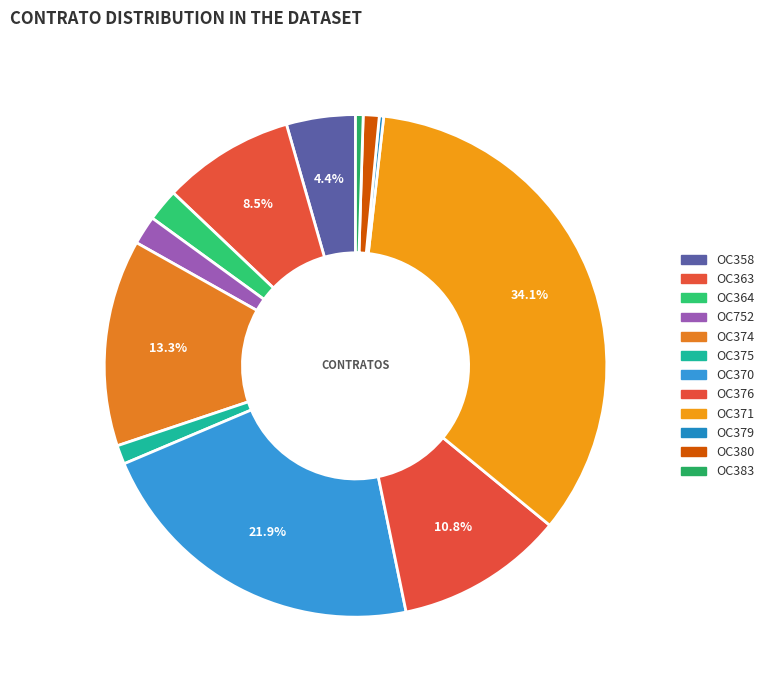

Approximately how many times larger is the value at OC383 compared to OC380?

0.5